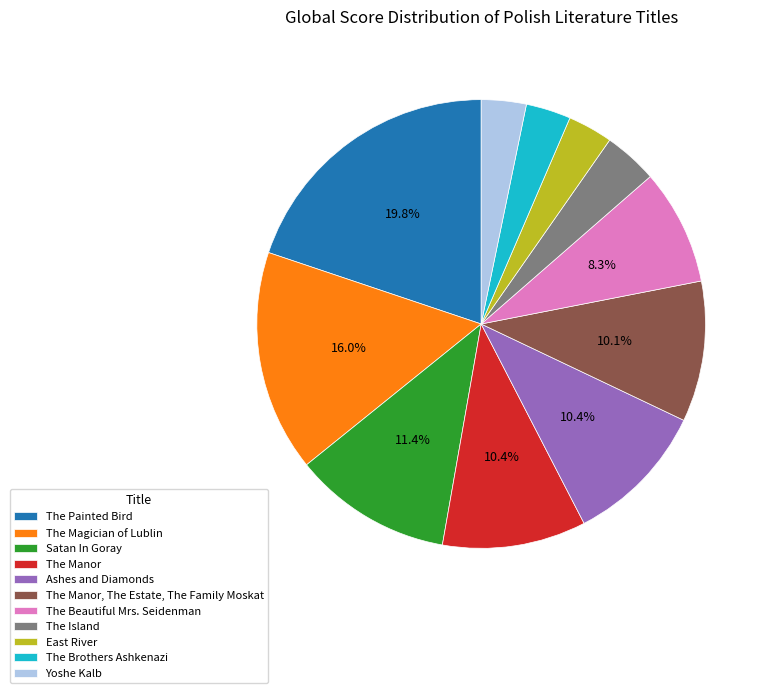

True or false: The Beautiful Mrs. Seidenman accounts for 8% of the total.

True